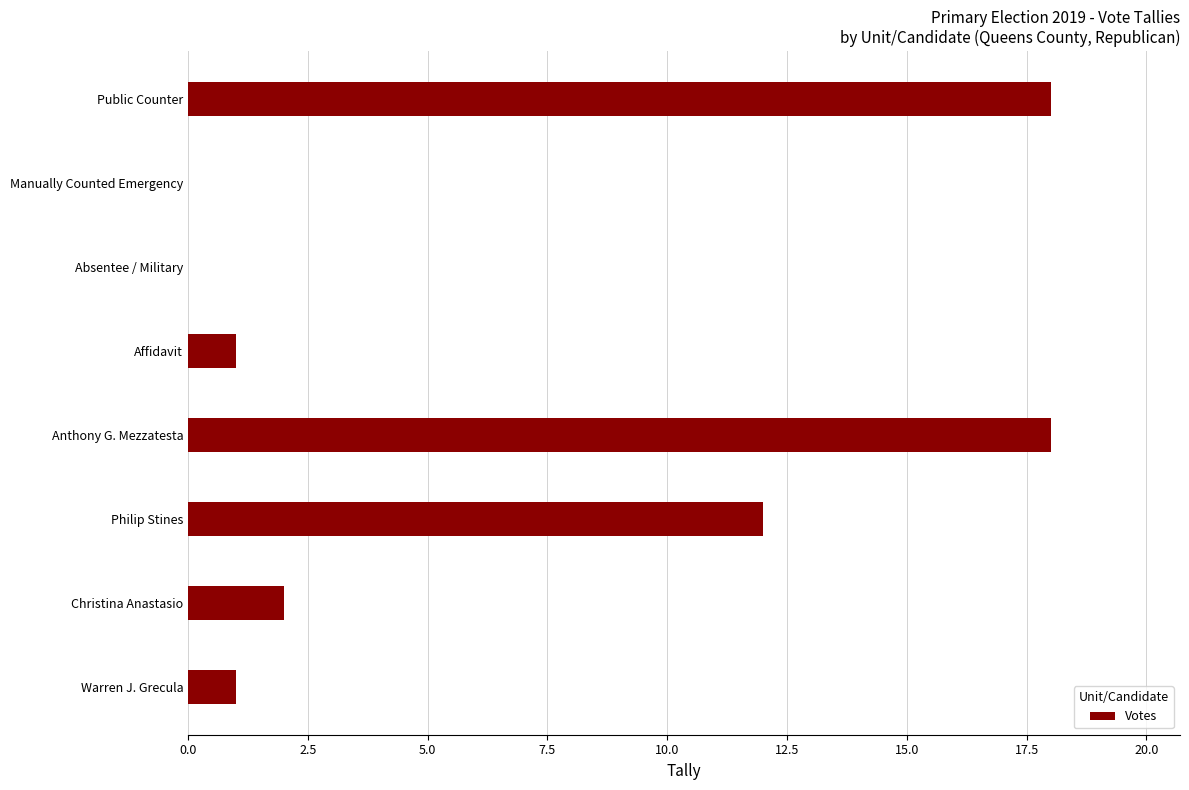

The chart shows a value of 18 at Anthony G. Mezzatesta. True or false?

True